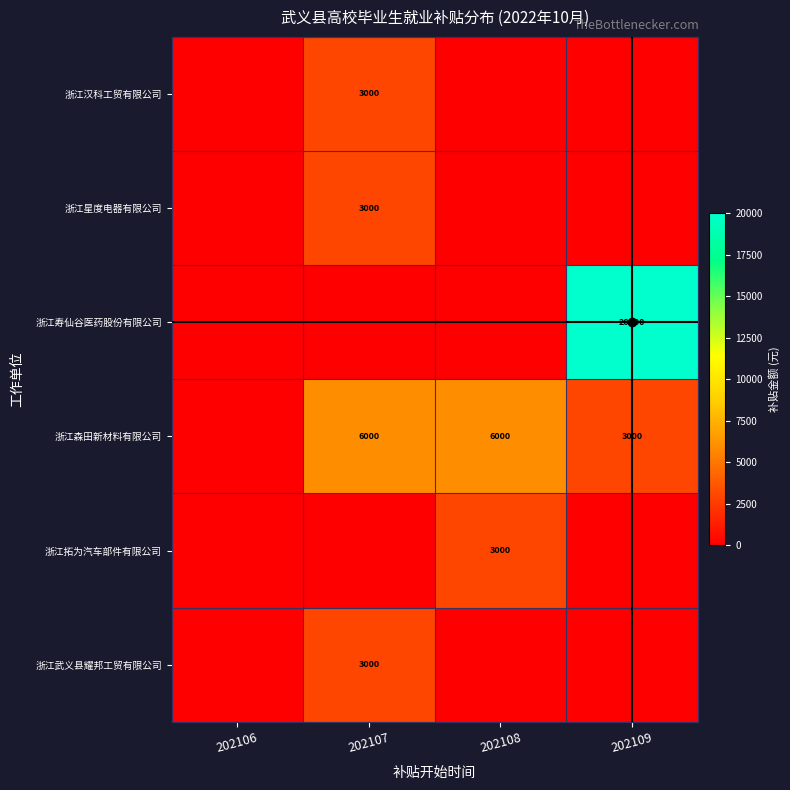

What is the difference between the 浙江森田新材料有限公司 values at 202109 and 202107?

3000